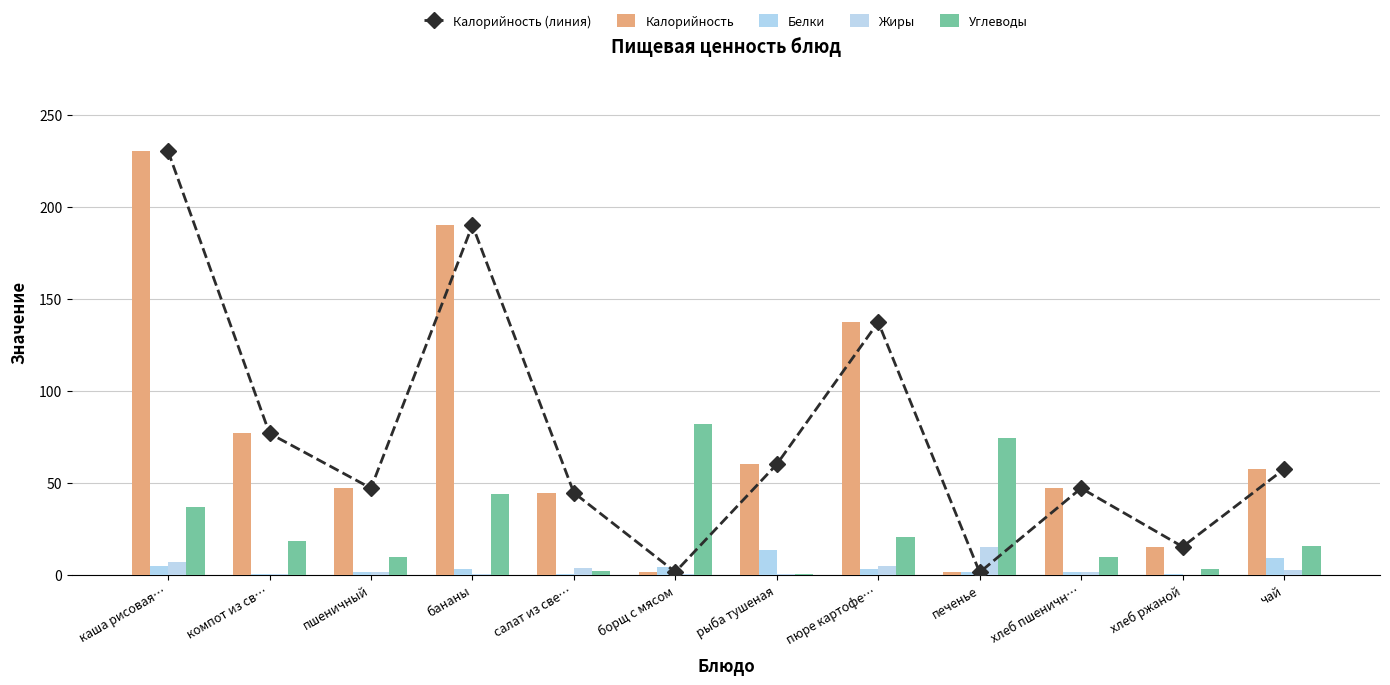

What is the value of the Углеводы bar at the 2nd from the left?

18.5